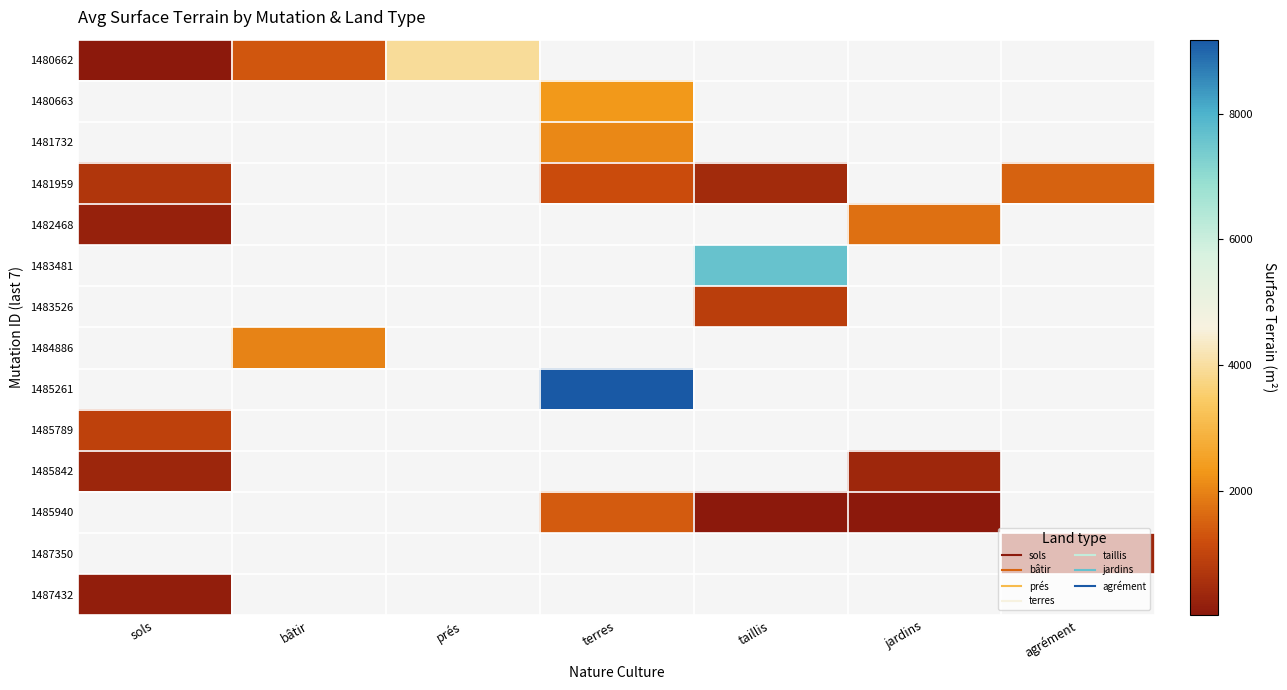

Which series has the largest range (max minus min)?

1480662